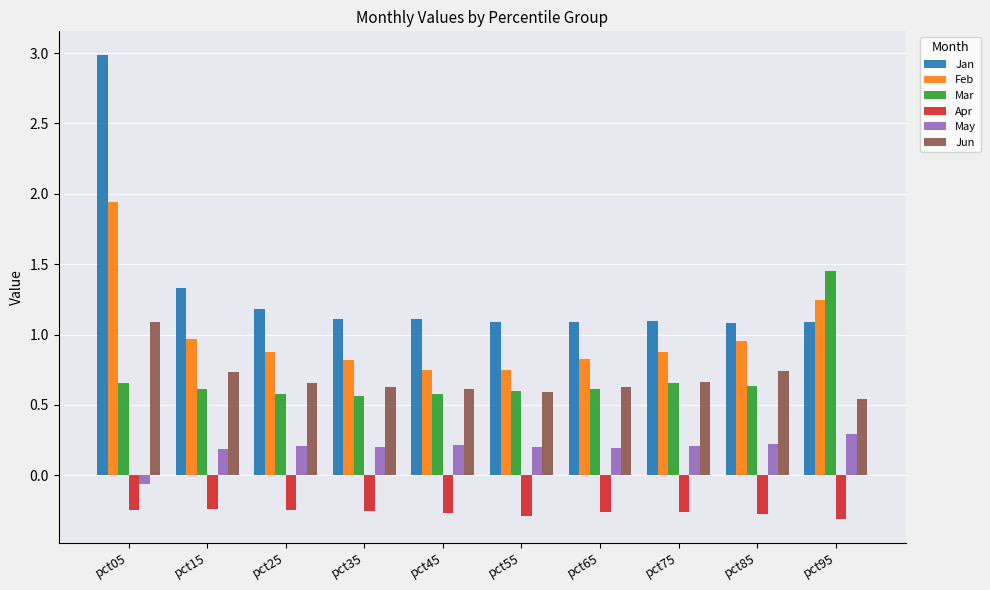

How many data points does each series have?

10